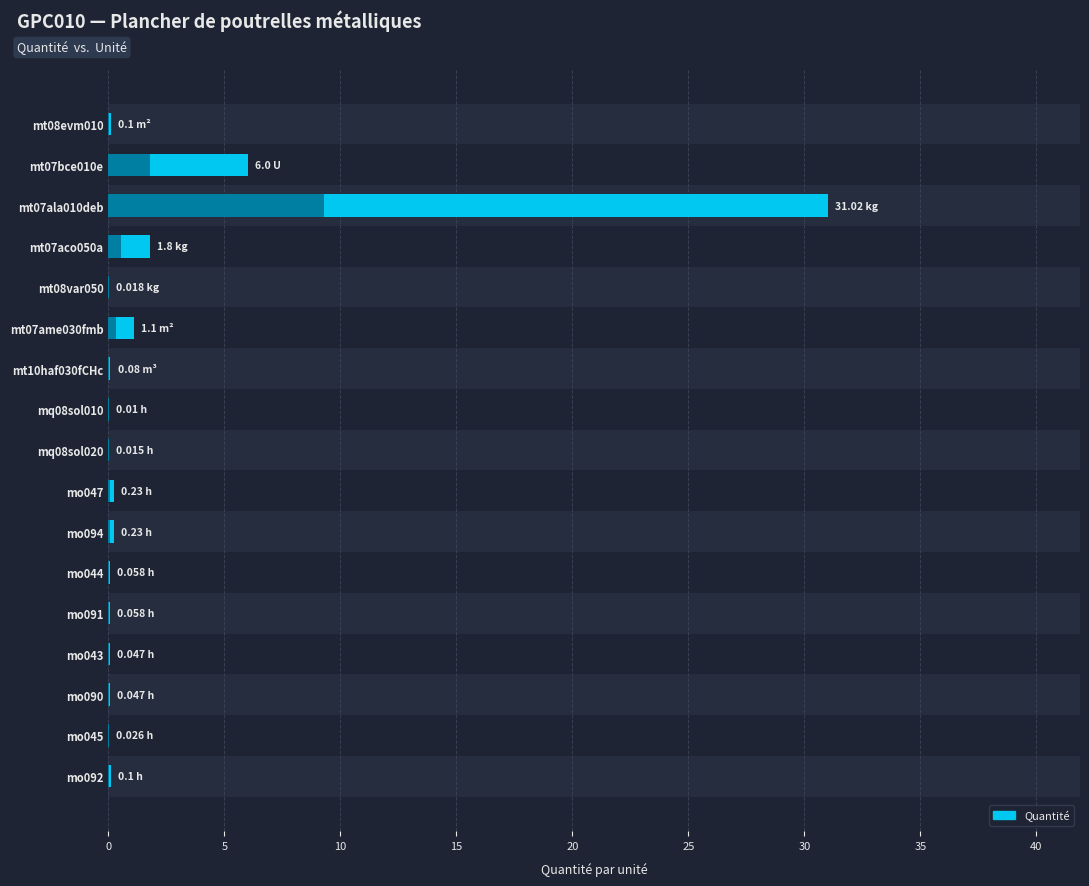

What is the sum of all values?

40.9